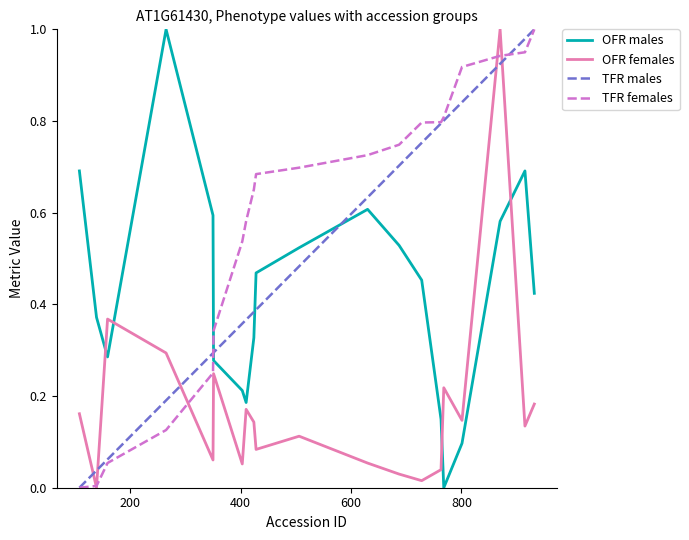

True or false: TFR males and OFR females cross at least once.

True